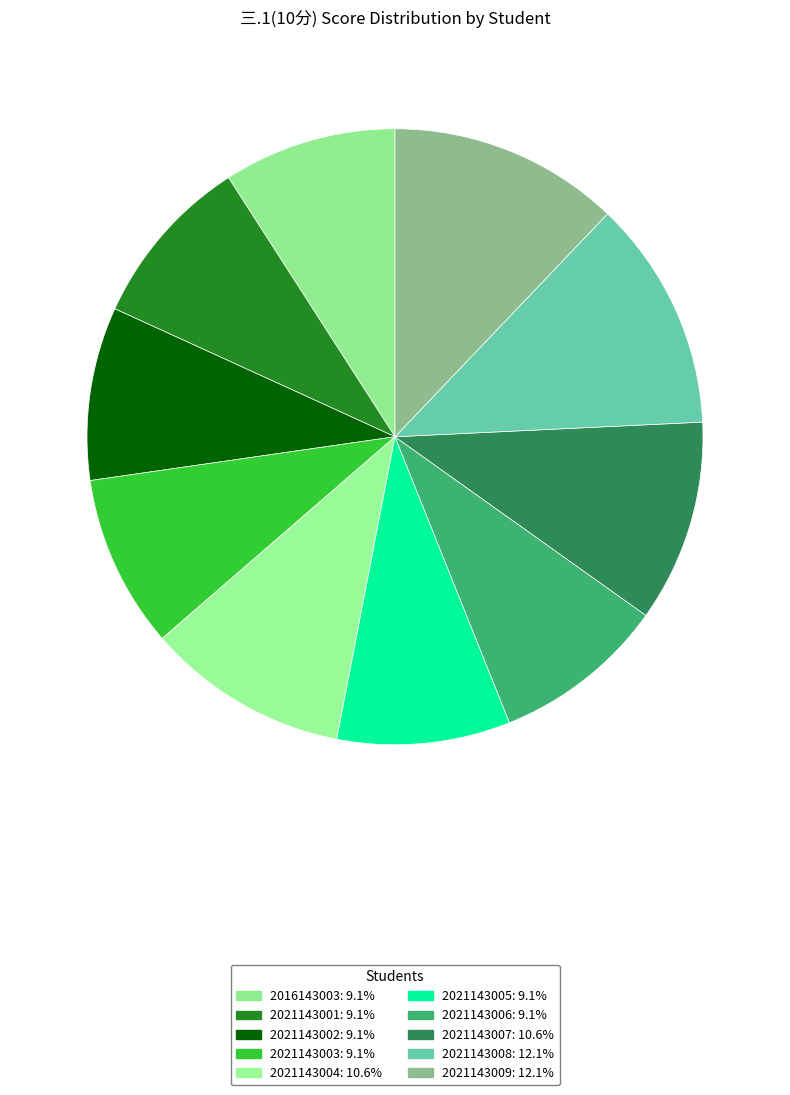

To the nearest percent, what portion does 2021143001 represent?

9%